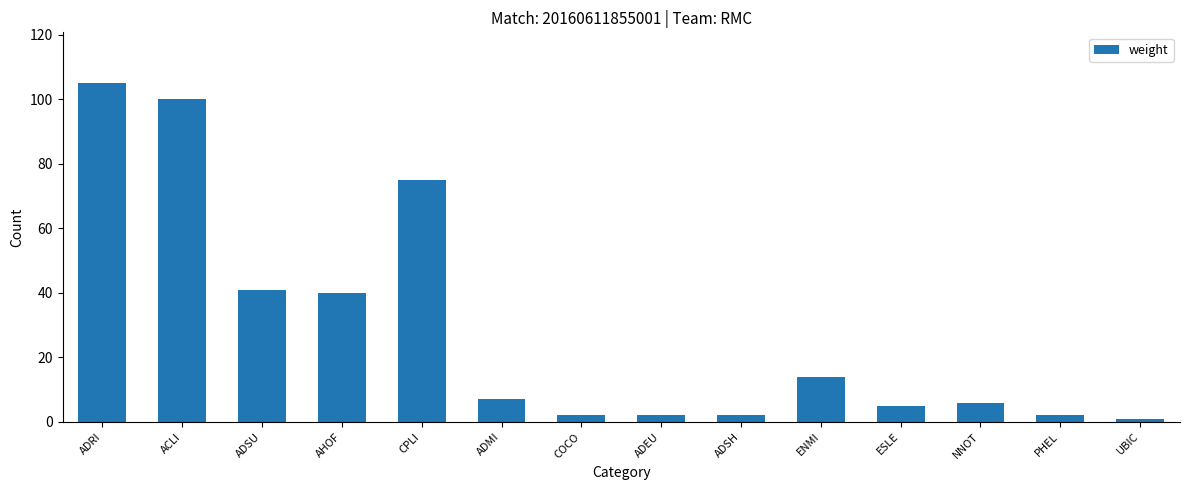

What position from the left is ADMI?

6